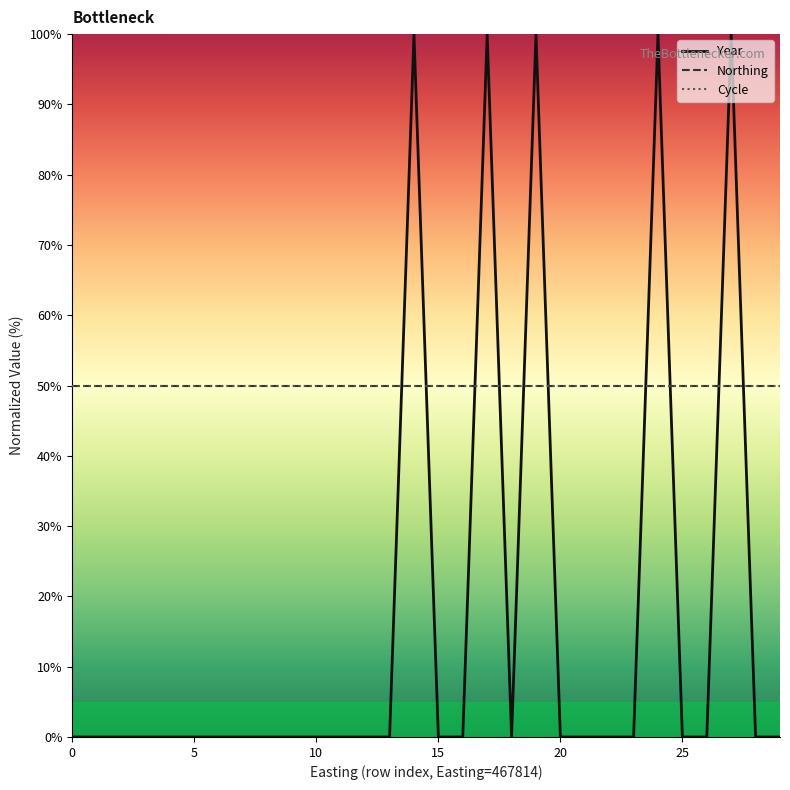

What is the value of the Cycle point at the 14th from the left?

50